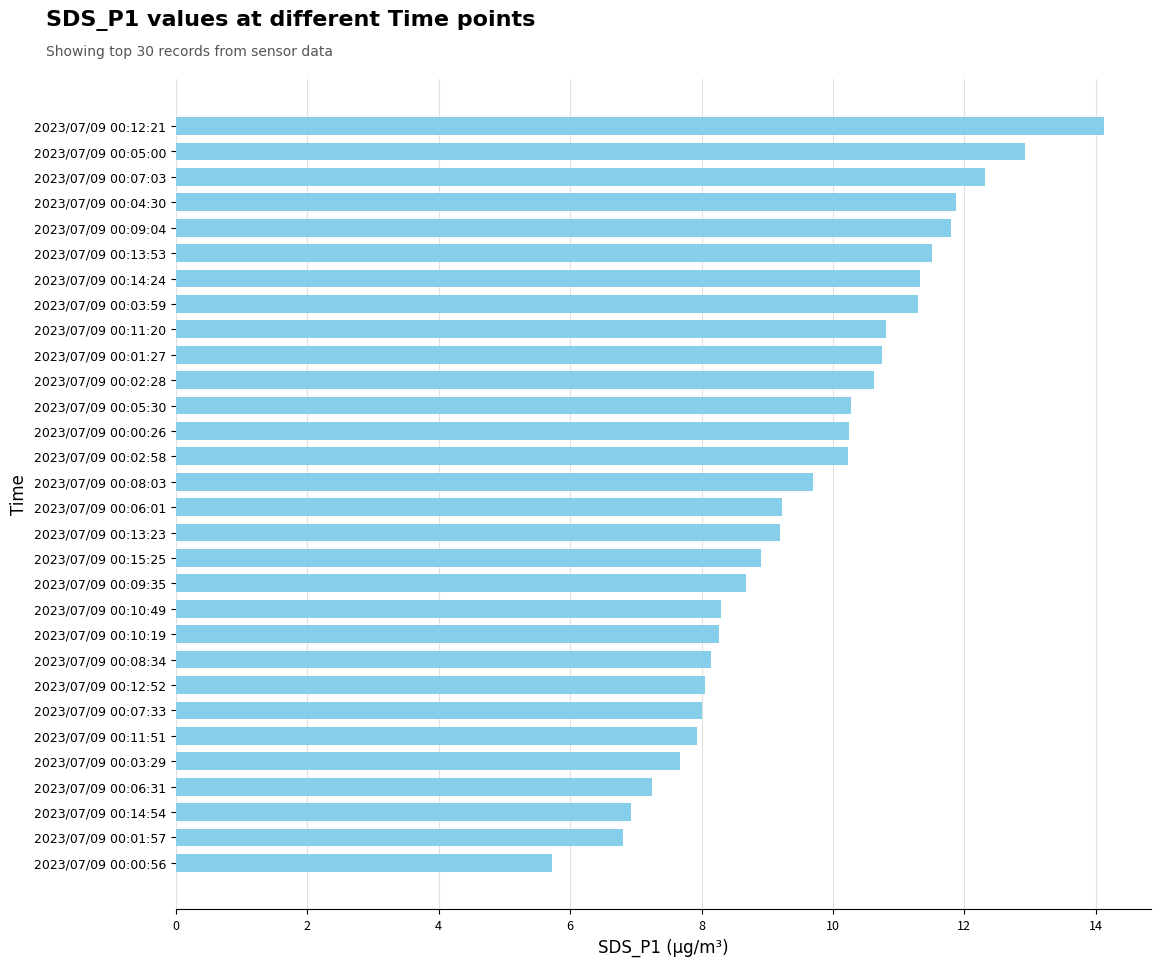

Approximately how many times larger is the value at 2023/07/09 00:12:52 compared to 2023/07/09 00:09:04?

0.7